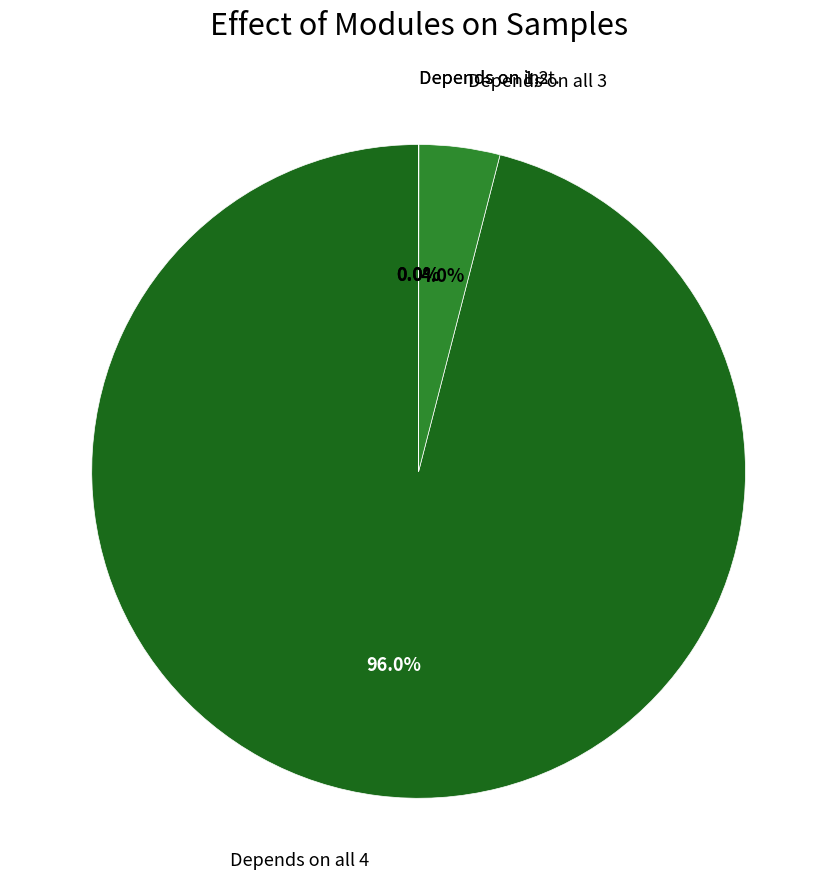

Is there any slice that represents more than half of the pie?

Yes